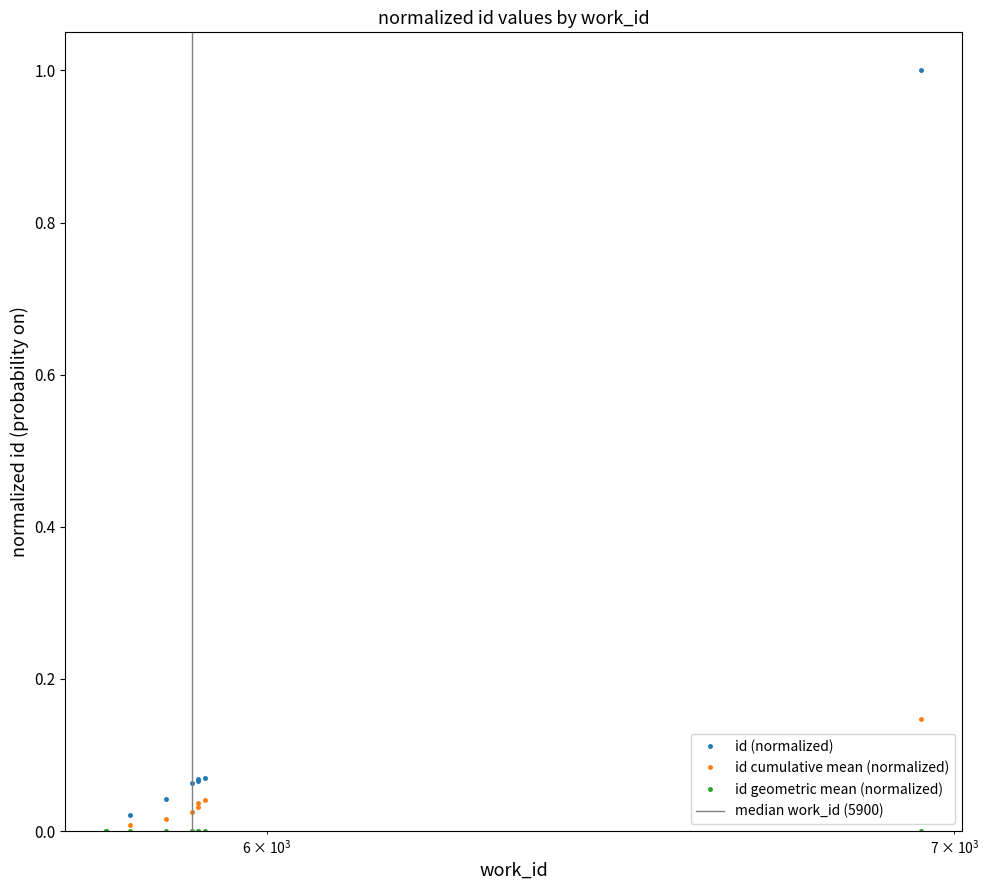

What is the average value?

0.1